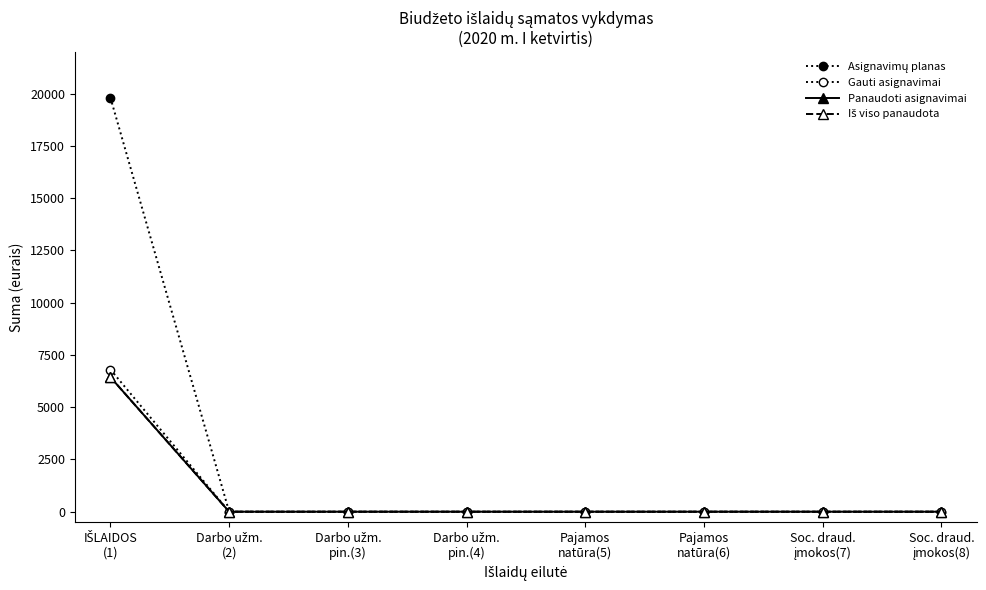

Is this an area chart (filled region under the line)?

No